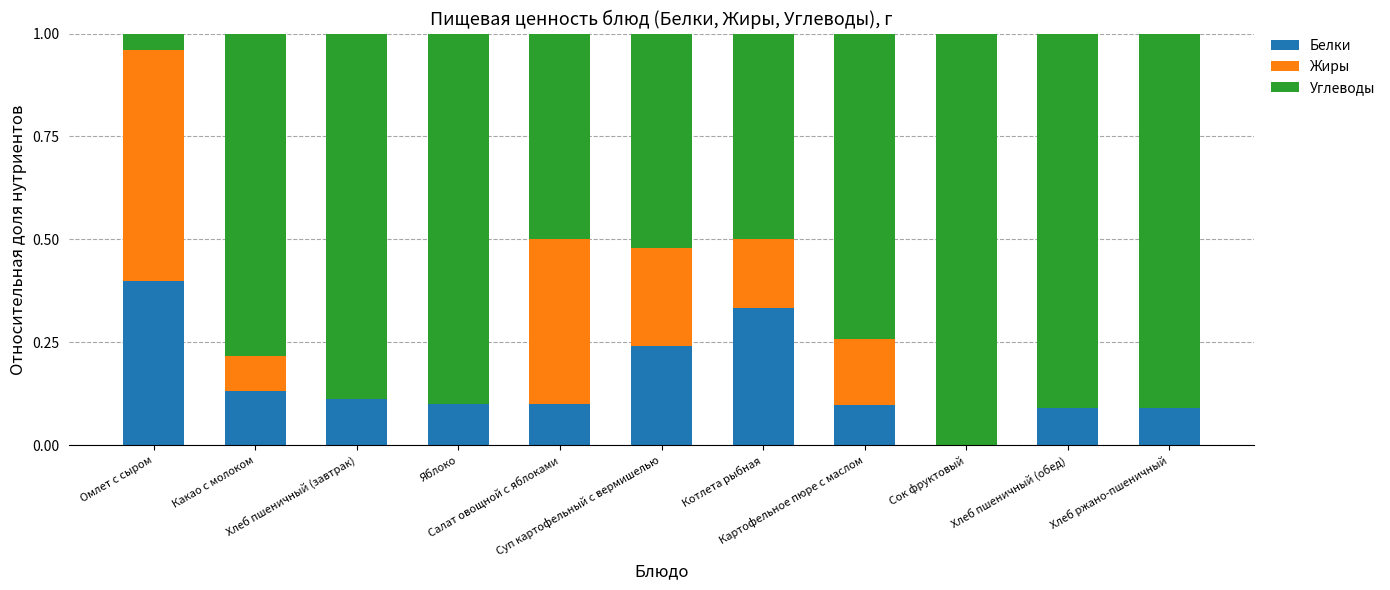

What is the maximum value for Белки?

0.4